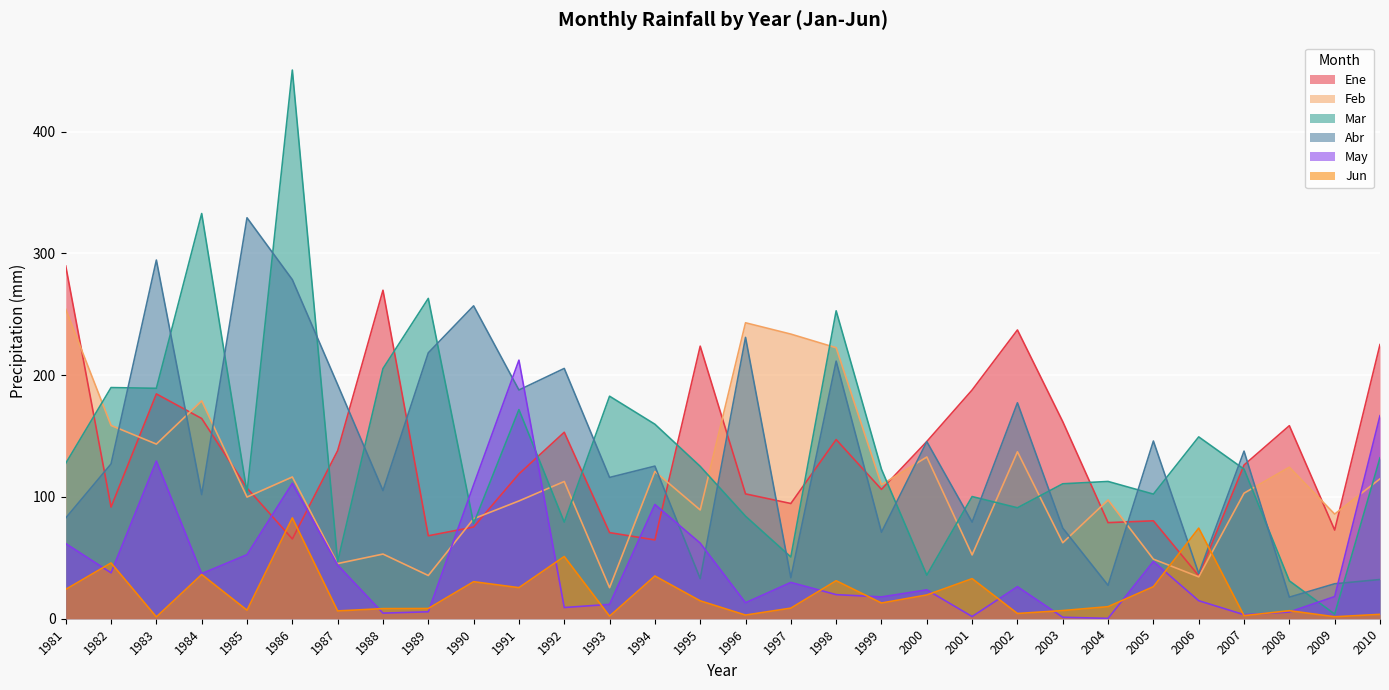

Between 1996 and 2007, which series saw the biggest shift?

Feb